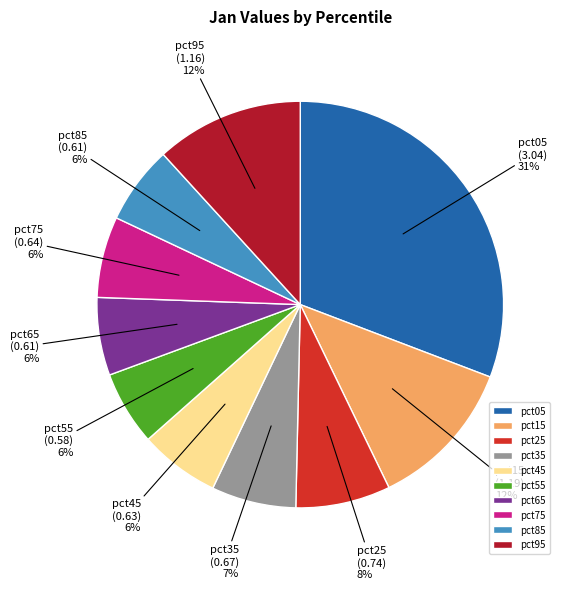

Is pct05 the majority of the pie?

No